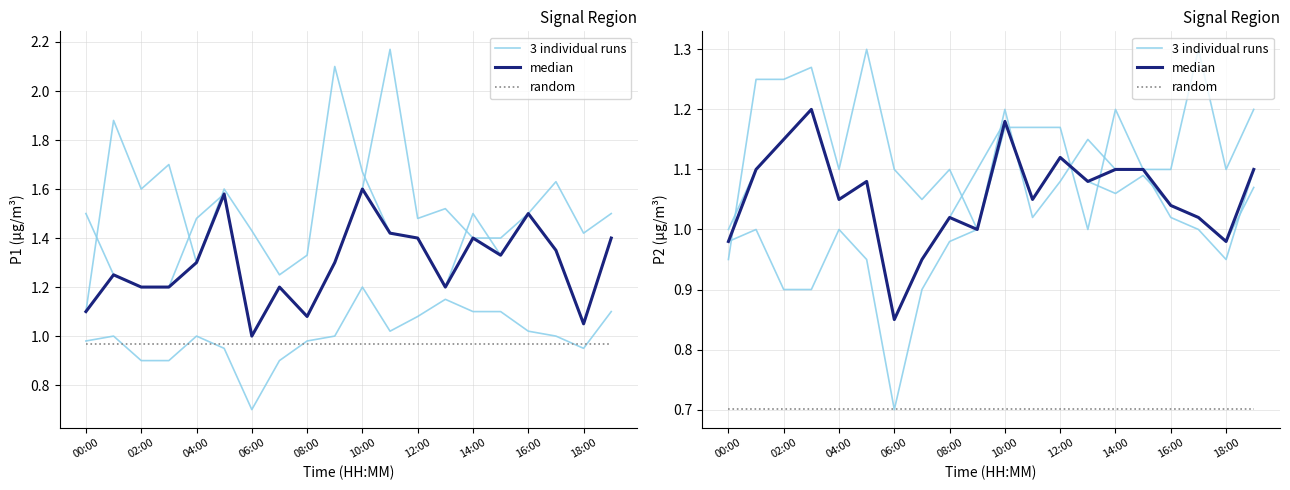

How many data points in median are less than 1?

4